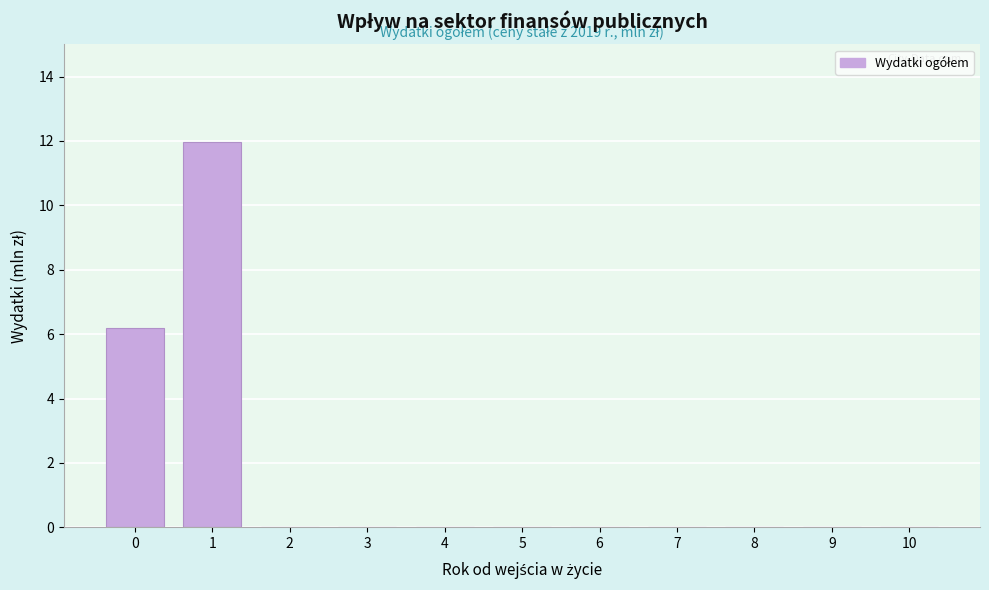

Reading left to right, what are all the values shown in this chart?

0=6.2	1=12.0	2=0.0	3=0.0	4=0.0	5=0.0	6=0.0	7=0.0	8=0.0	9=0.0	10=0.0